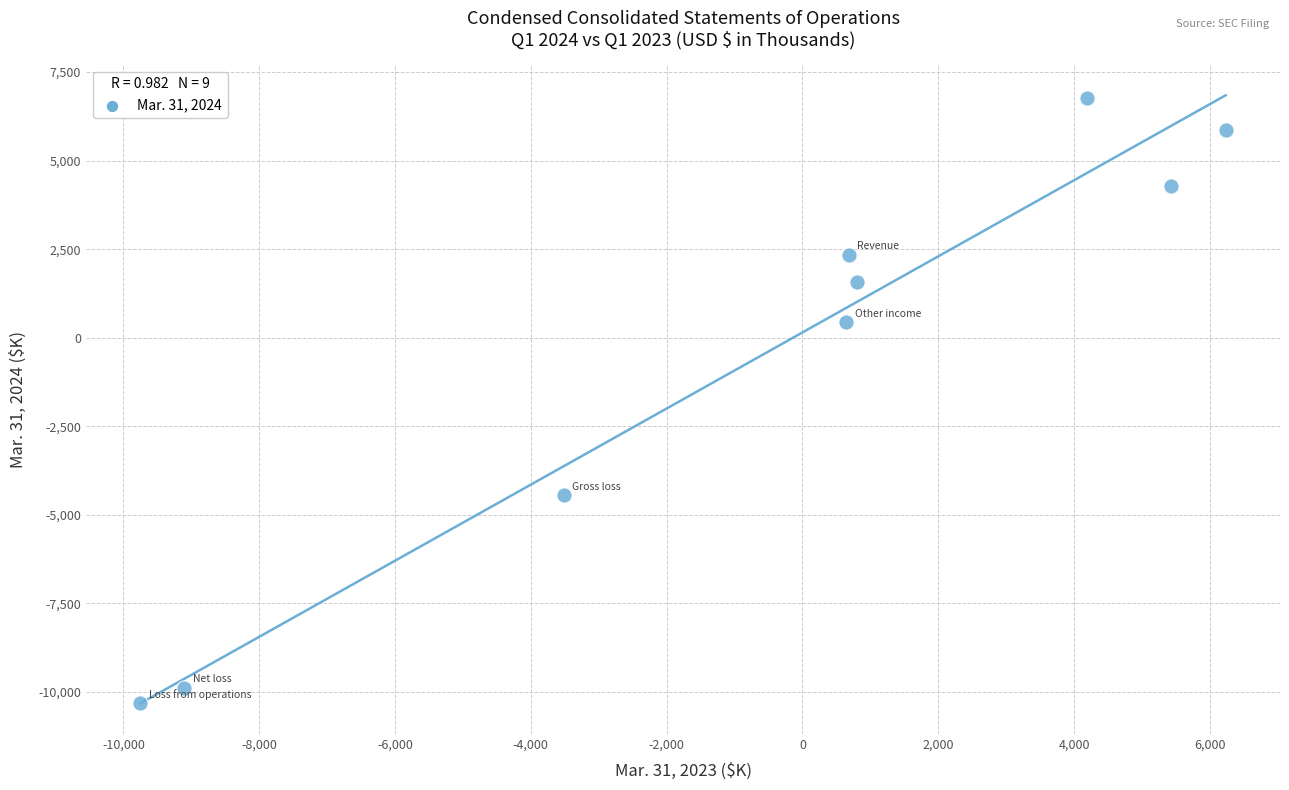

What is the average X value?

-486